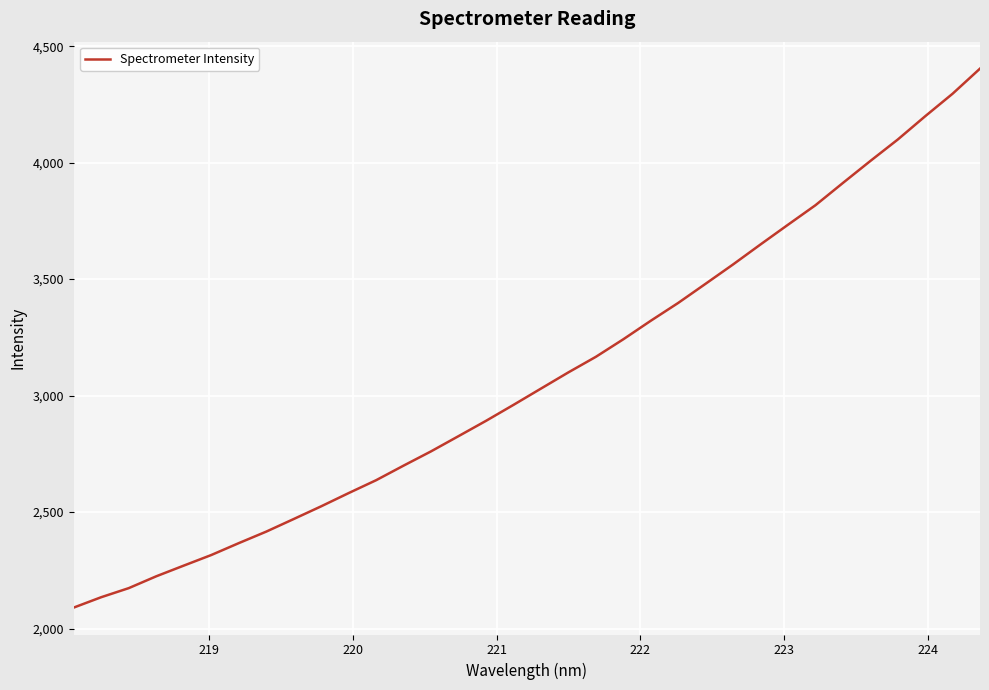

What is the greatest value displayed?

4403.5